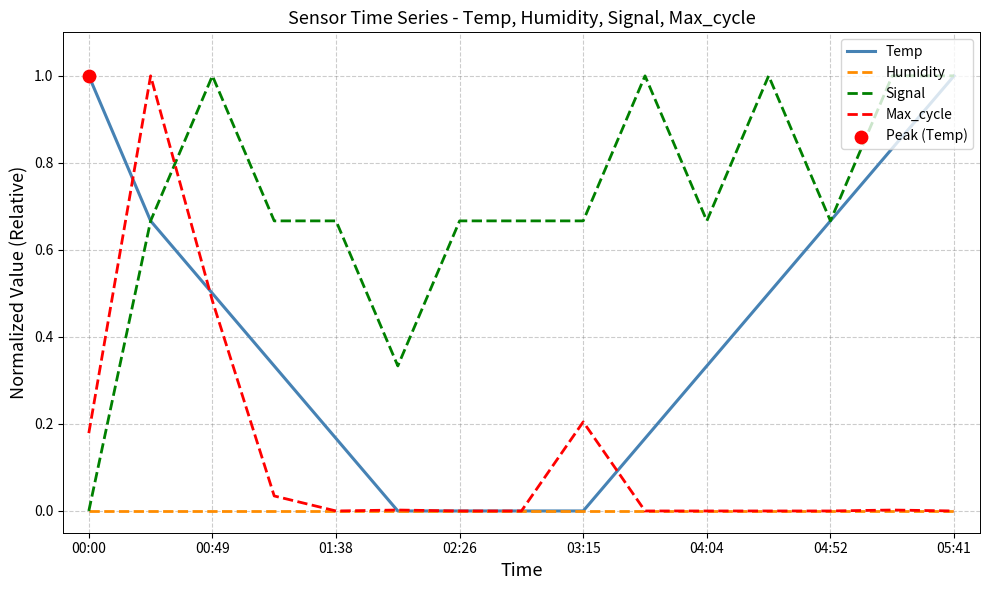

List the series in order of their overall mean, highest first.

Signal, Temp, Max_cycle, Humidity